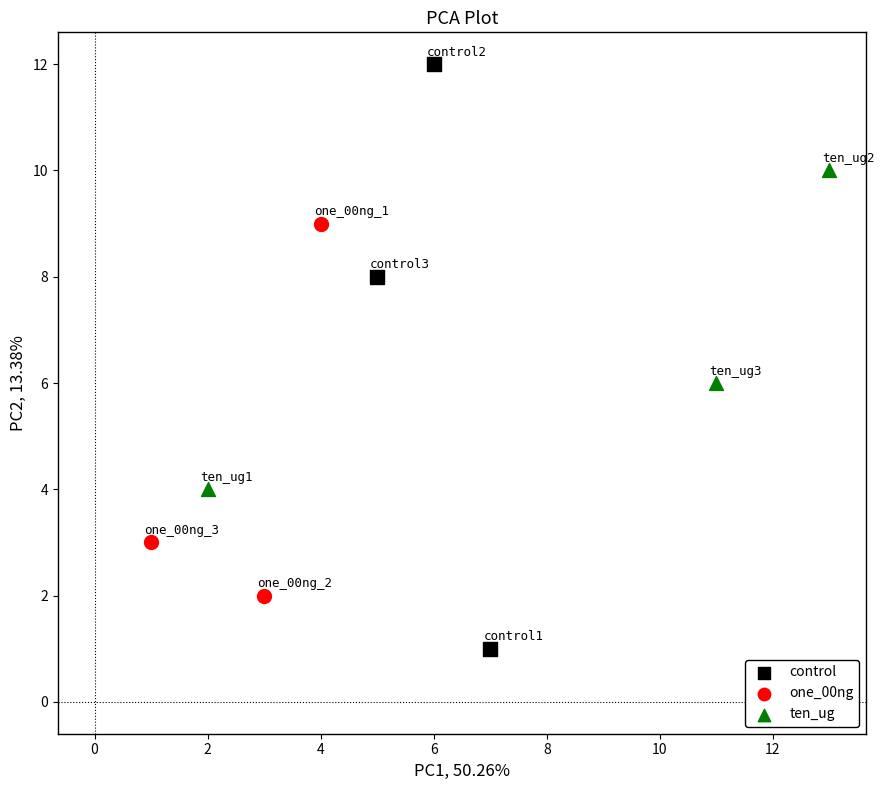

Which series contains the lowest Y value?

control